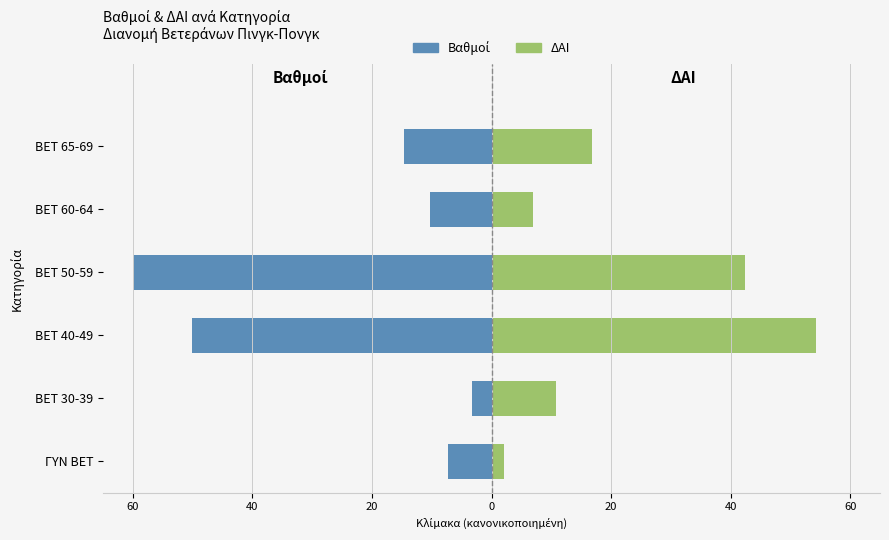

What are all the series names shown in the legend?

Βαθμοί, ΔΑΙ